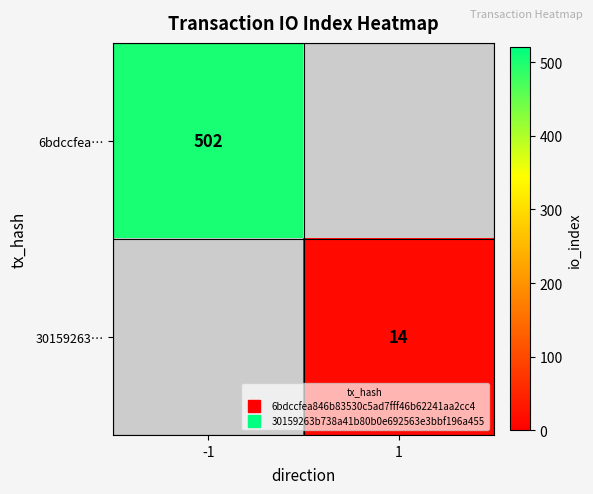

Which category has the lowest value in the 6bdccfea… series?

-1